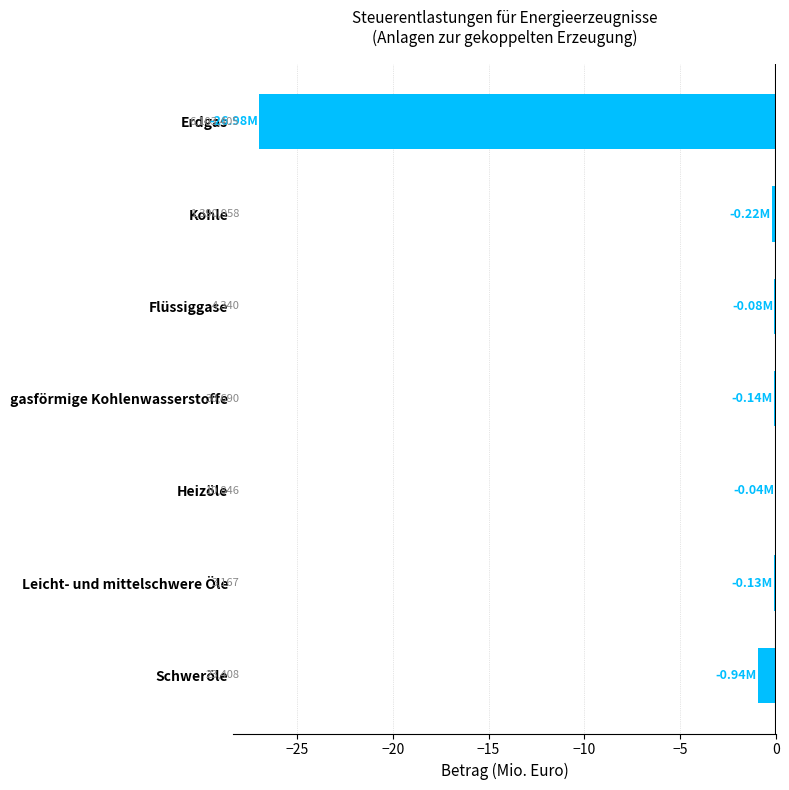

What is the minimum value shown in the chart?

-27.0